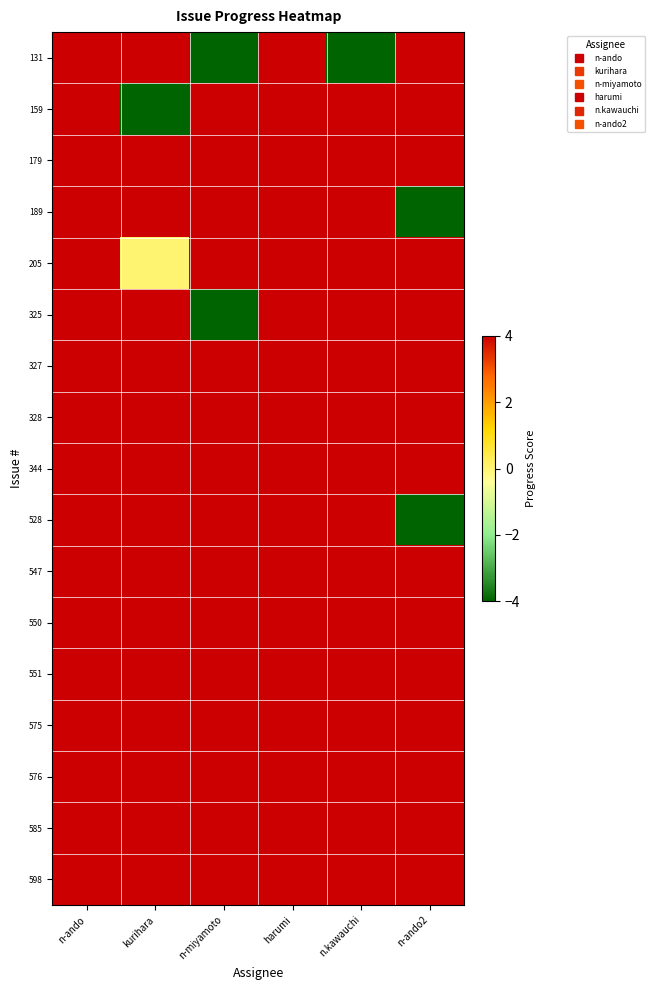

How many series are shown in this chart?

17